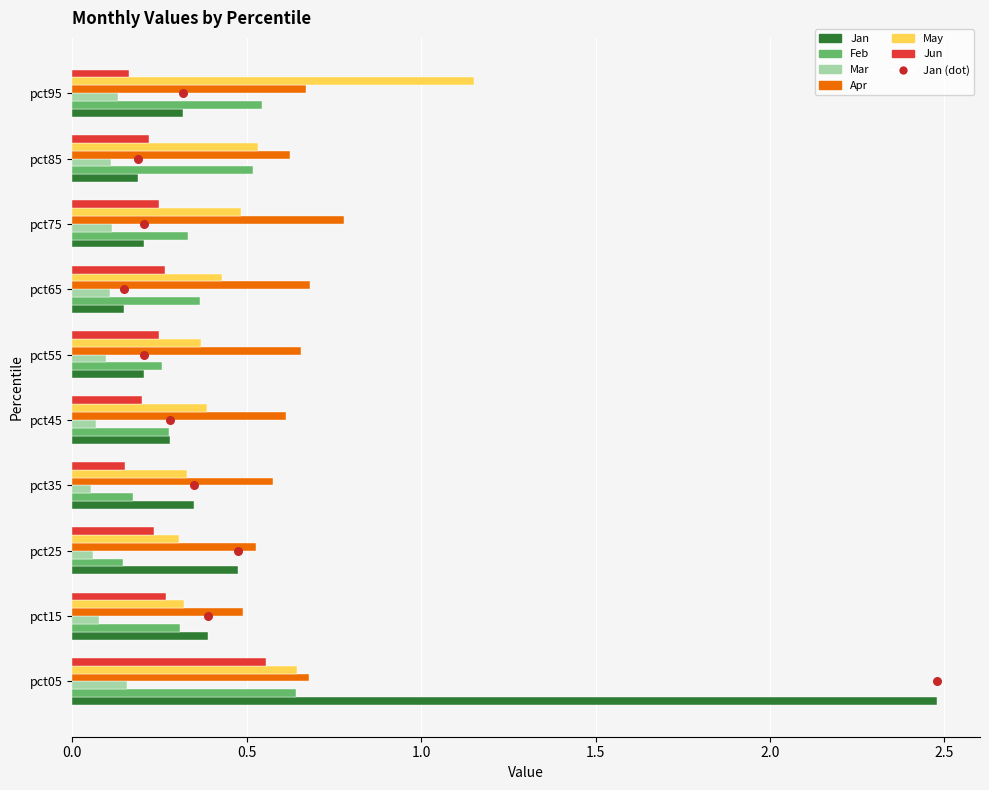

Is the value of Apr at pct75 greater than the value of Jun at pct85?

Yes